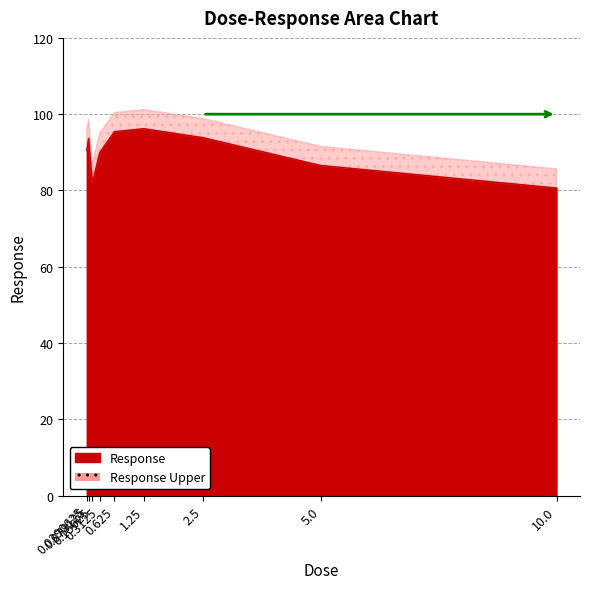

Between 0.078125 and 1.25, which is larger?

1.25